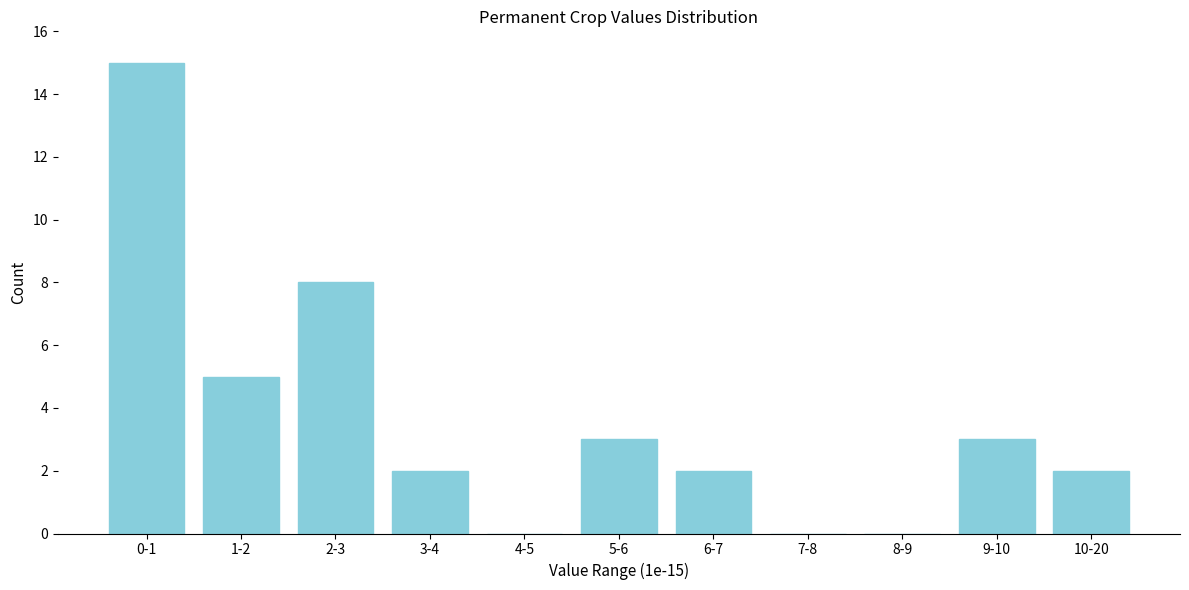

Reading left to right, extract all data points from this chart.

0-1=15	1-2=5	2-3=8	3-4=2	4-5=0	5-6=3	6-7=2	7-8=0	8-9=0	9-10=3	10-20=2